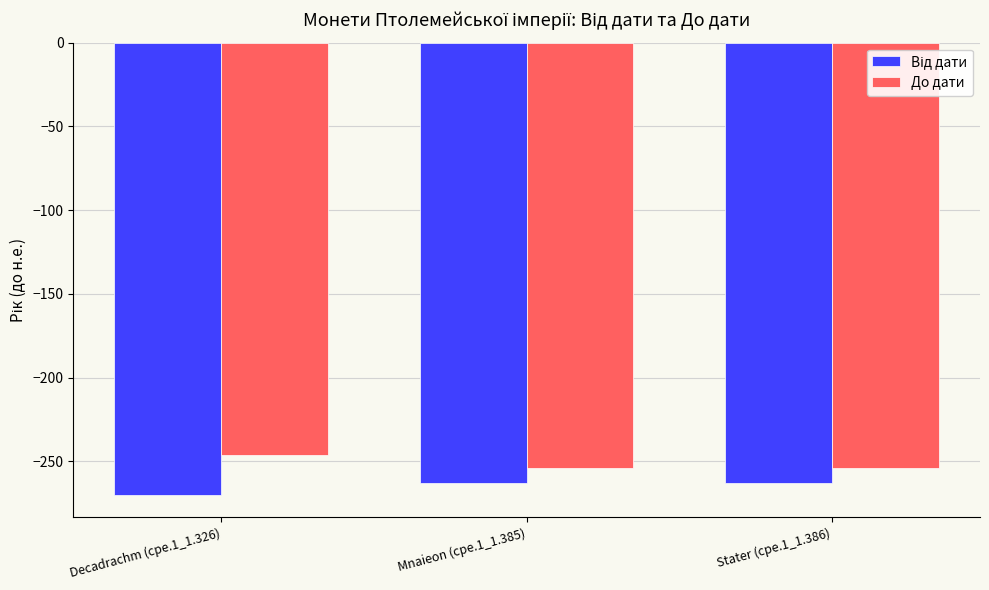

What is the total value across all series at Mnaieon (cpe.1_1.385)?

-517